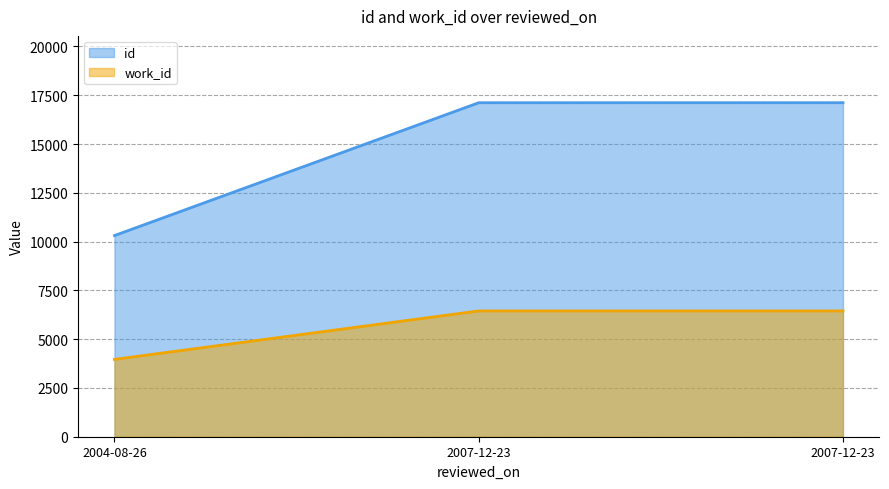

Rank the series at 2007-12-23 from lowest to highest value.

work_id, id